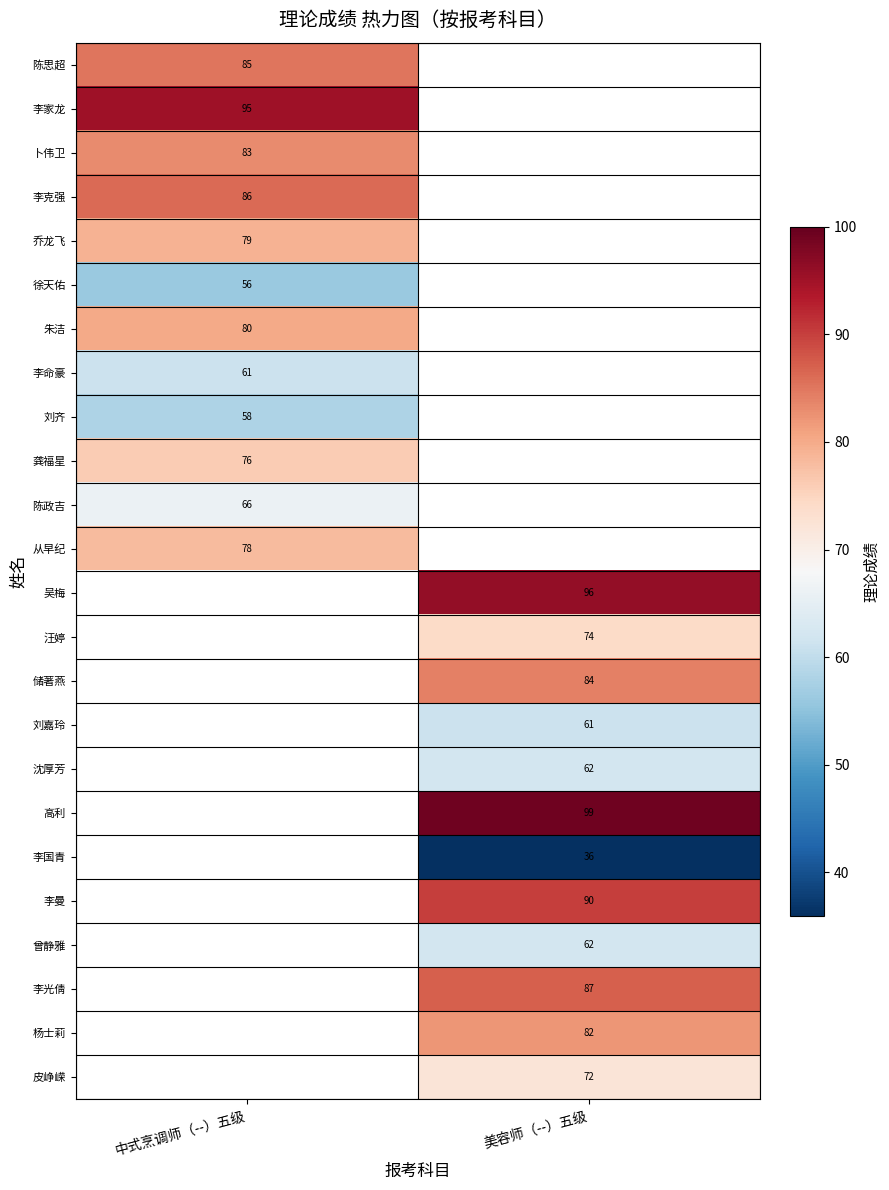

The 龚福星 series shows 41 at 中式烹调师（--）五级. True or false?

False